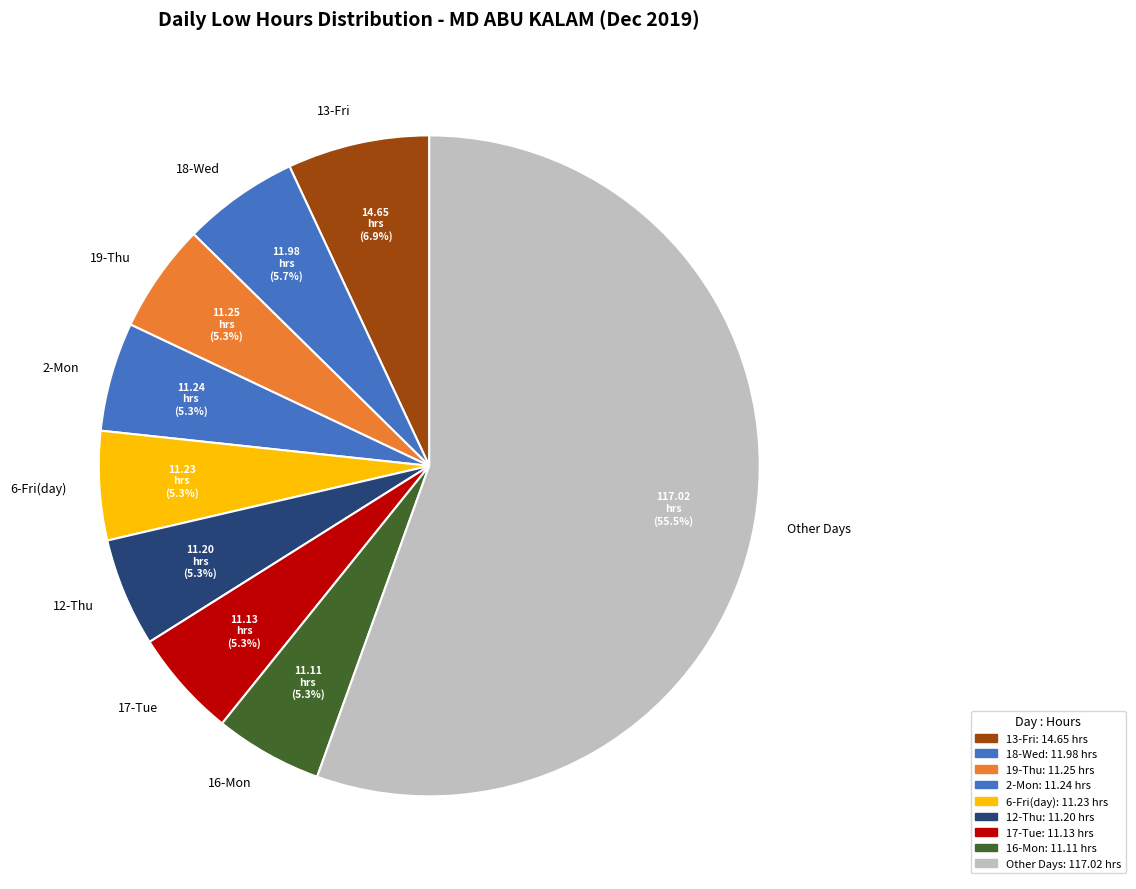

How many segments does this pie chart have?

9